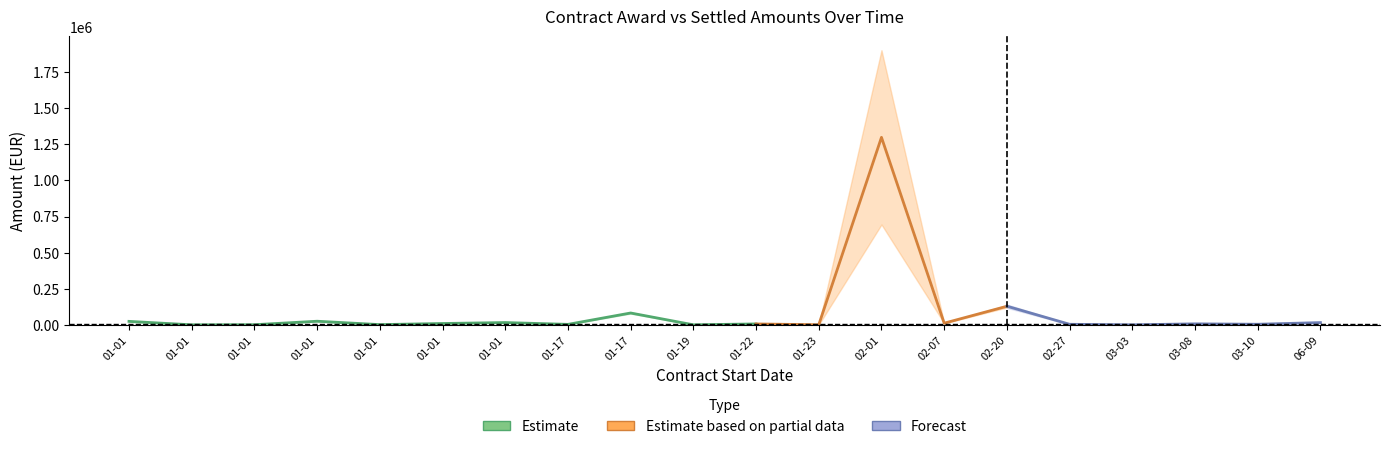

Which label corresponds to the largest value in the chart?

2017-02-01